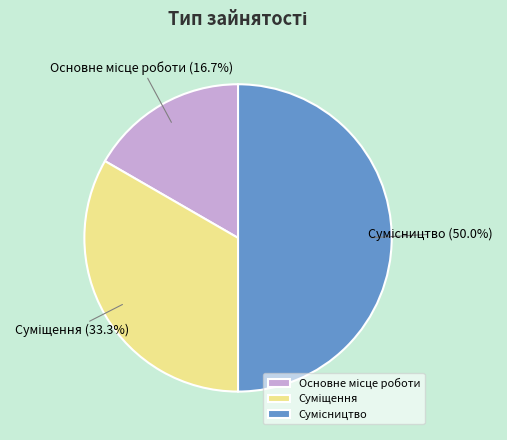

What is the change in value from Основне місце роботи to Сумісництво?

+2